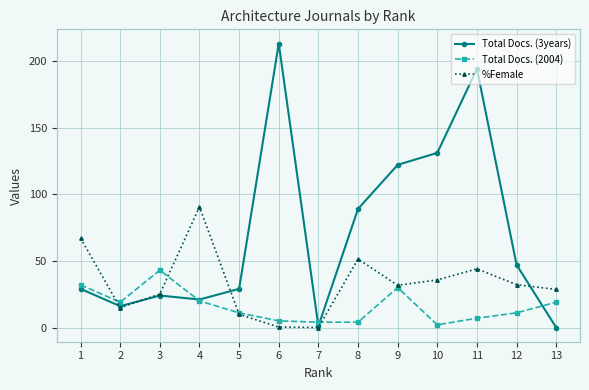

Does the chart have visible grid lines?

Yes